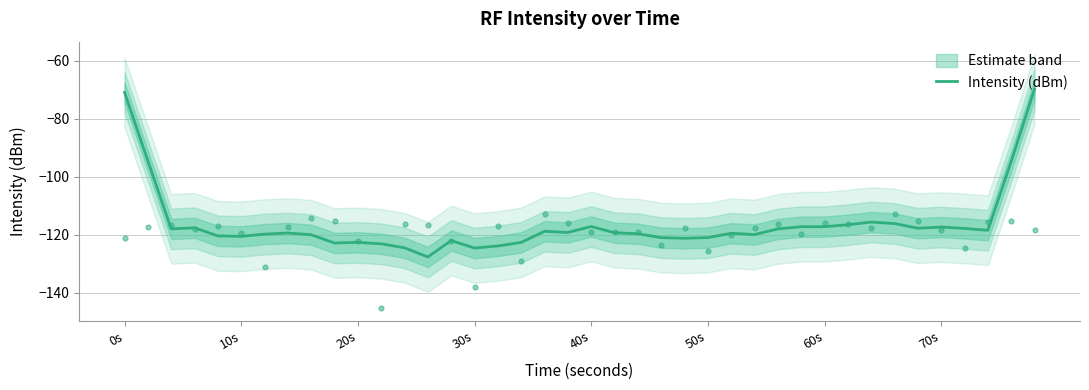

What is the highest value of the Intensity (dBm) series?

-69.9